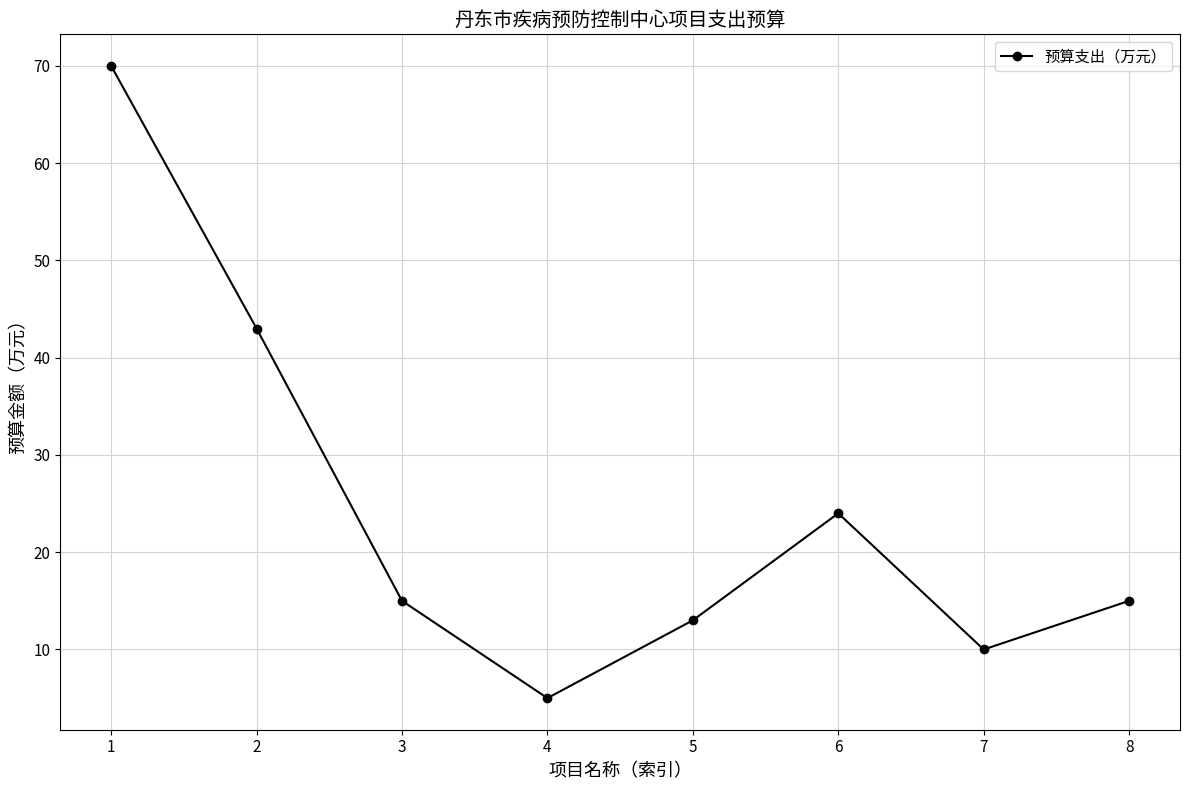

What is the value of the 2nd point from the left?

43